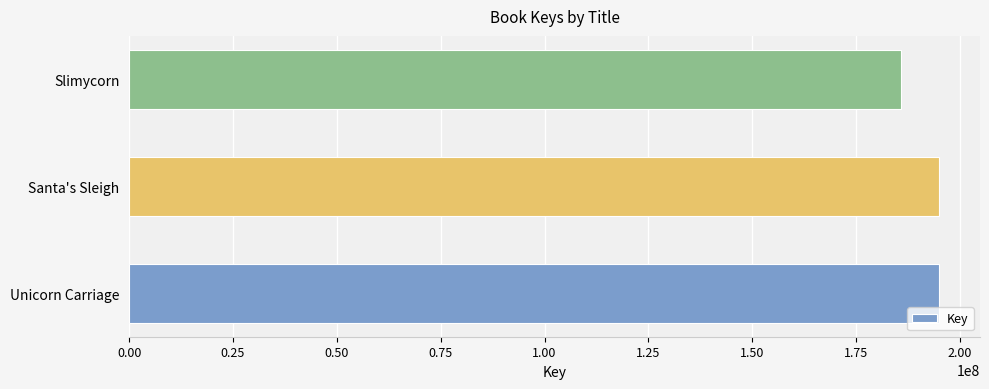

What is the change in value from Unicorn Carriage to Slimycorn?

-9335047